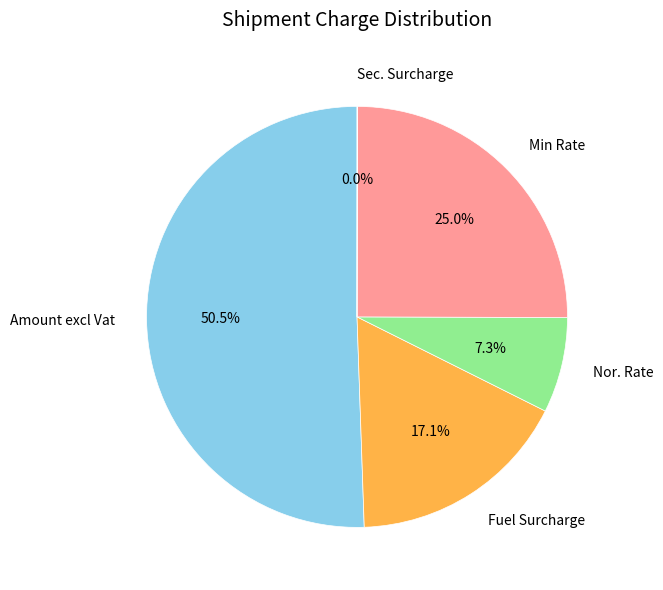

Which category has the biggest portion of the pie?

Amount excl Vat